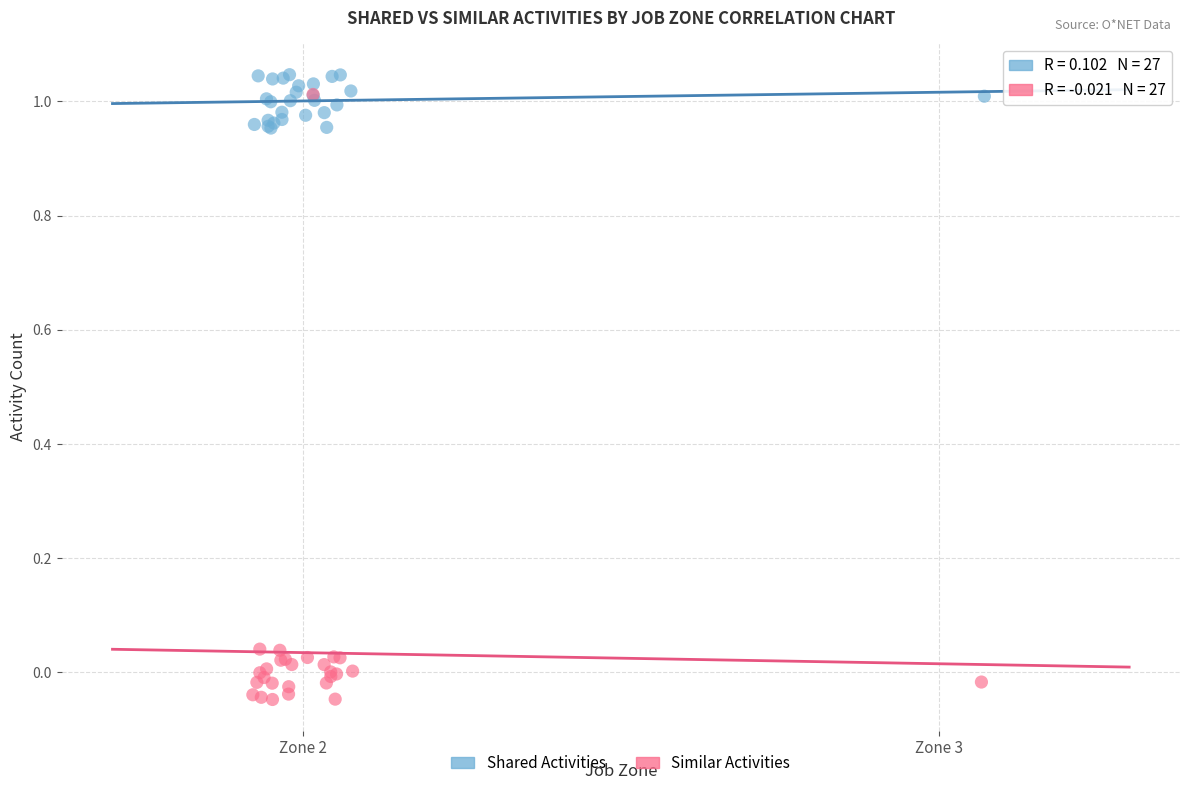

Which series has the widest spread of Y values?

Similar Activities